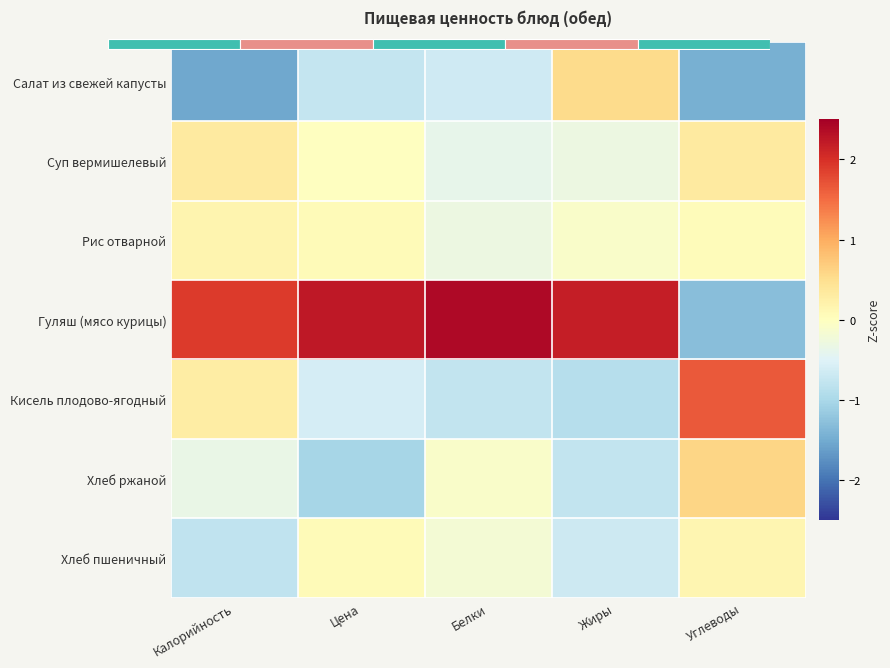

Which category has the highest value across all series?

Белки